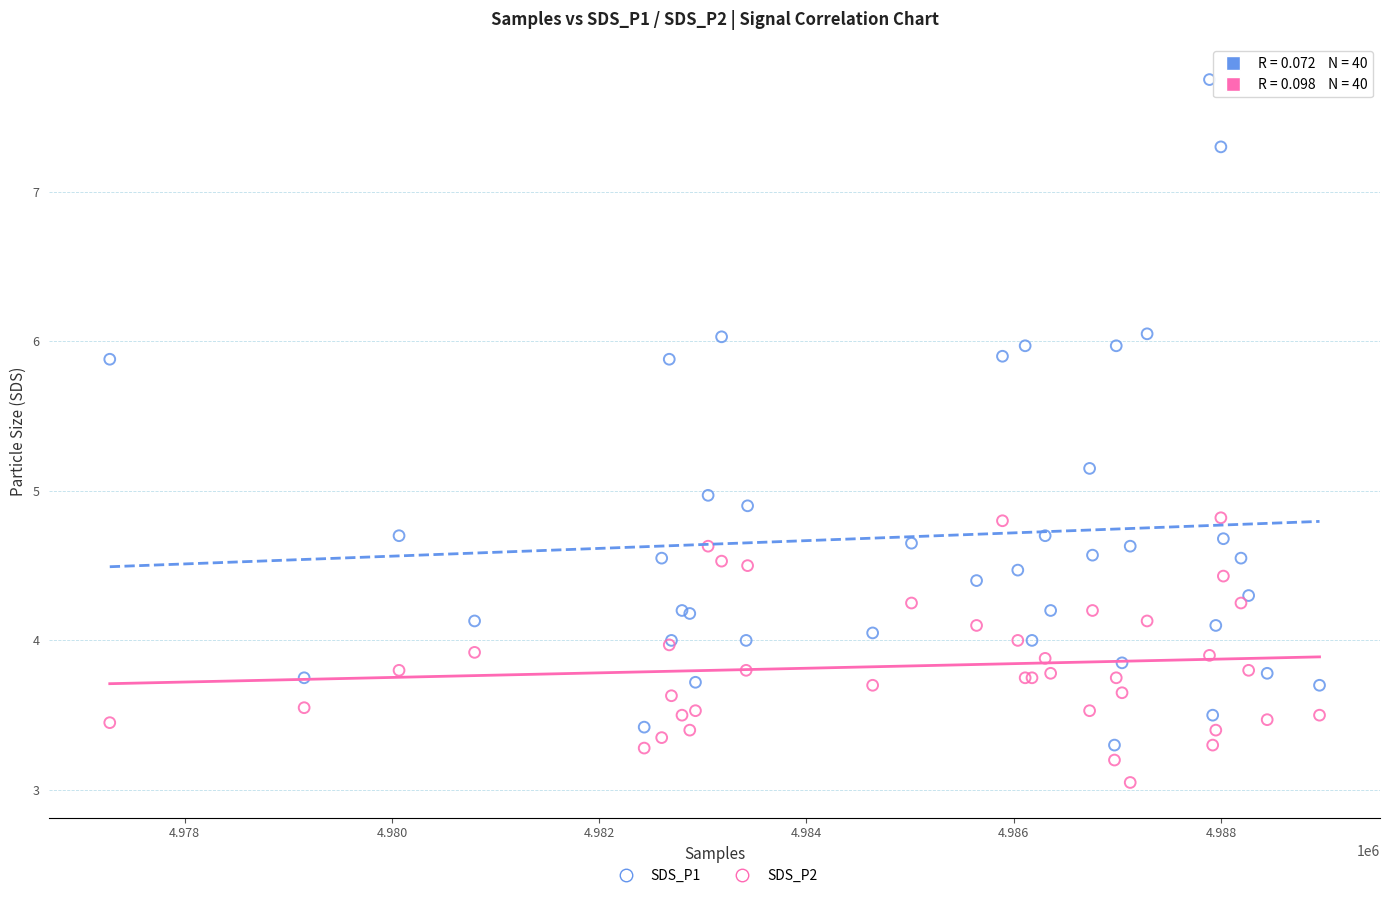

Which series contains the lowest Y value?

SDS_P2